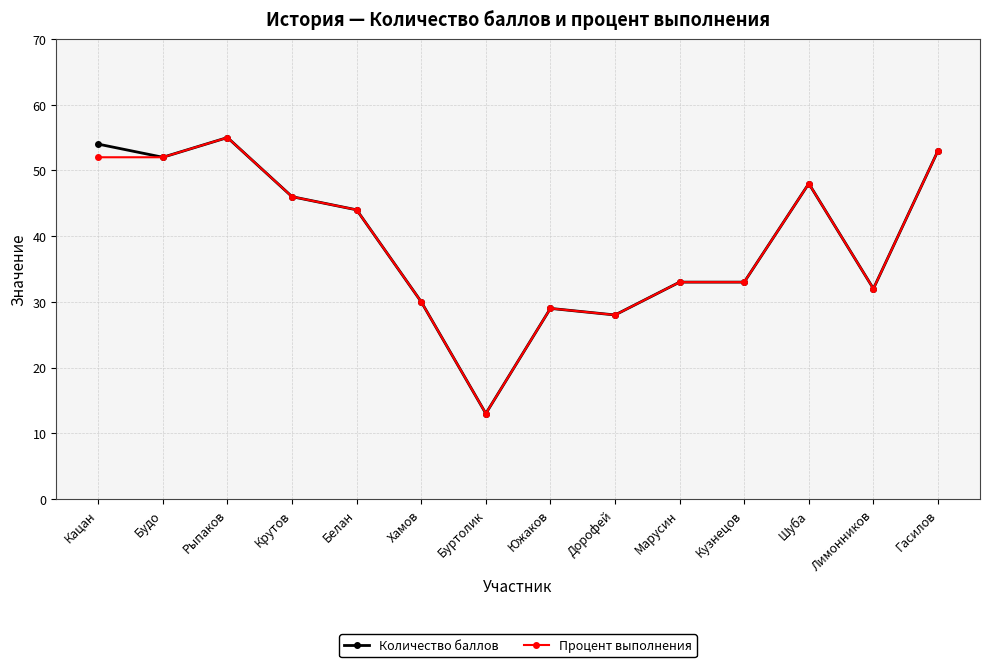

How many data points in Процент выполнения are less than 44?

7